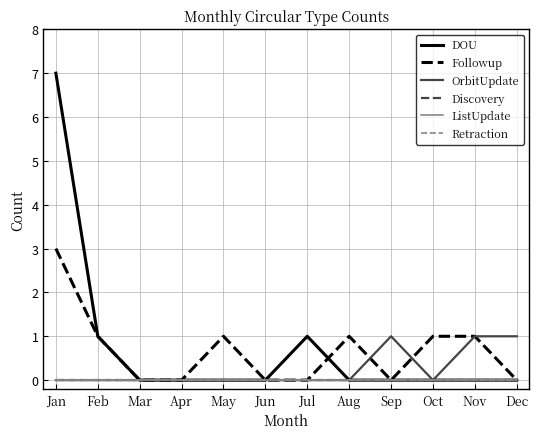

Does the chart have visible grid lines?

Yes